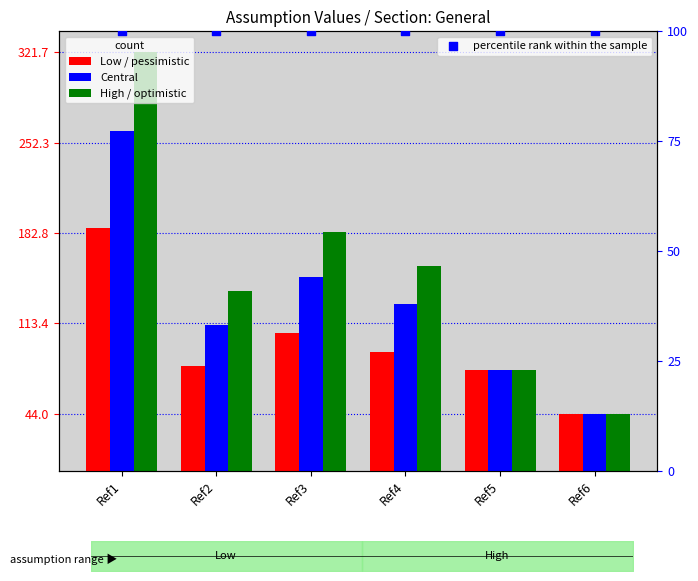

Which series reaches the maximum Y coordinate?

High / optimistic